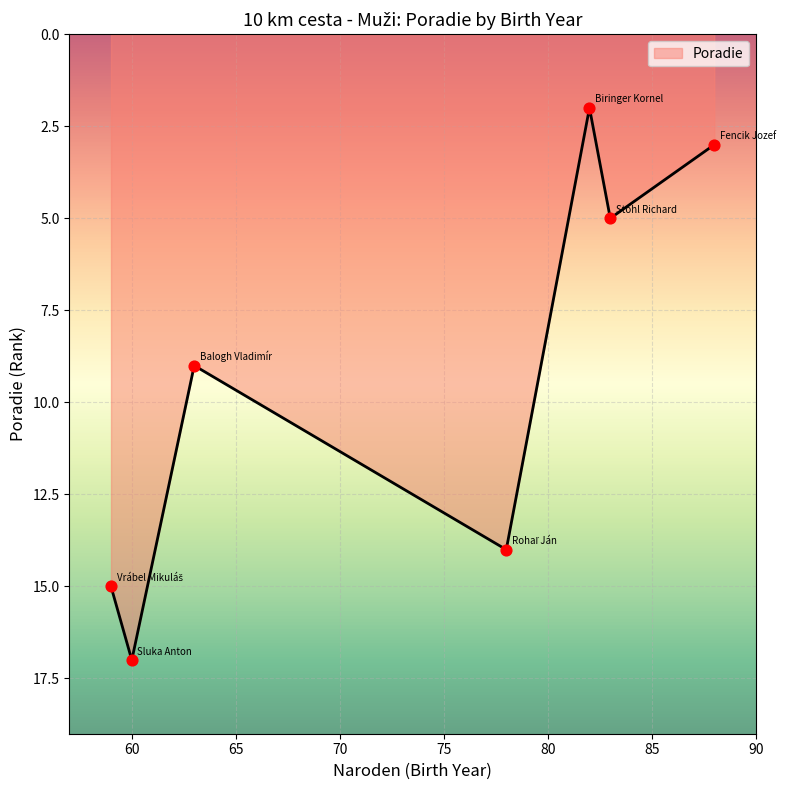

What is the greatest value displayed?

17